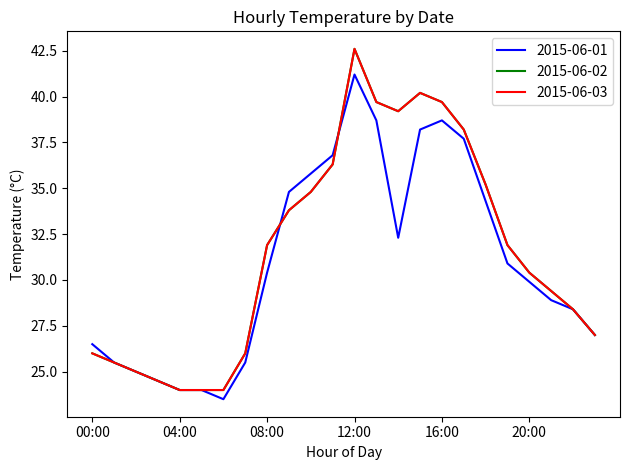

Which series has the largest total across all categories?

2015-06-02